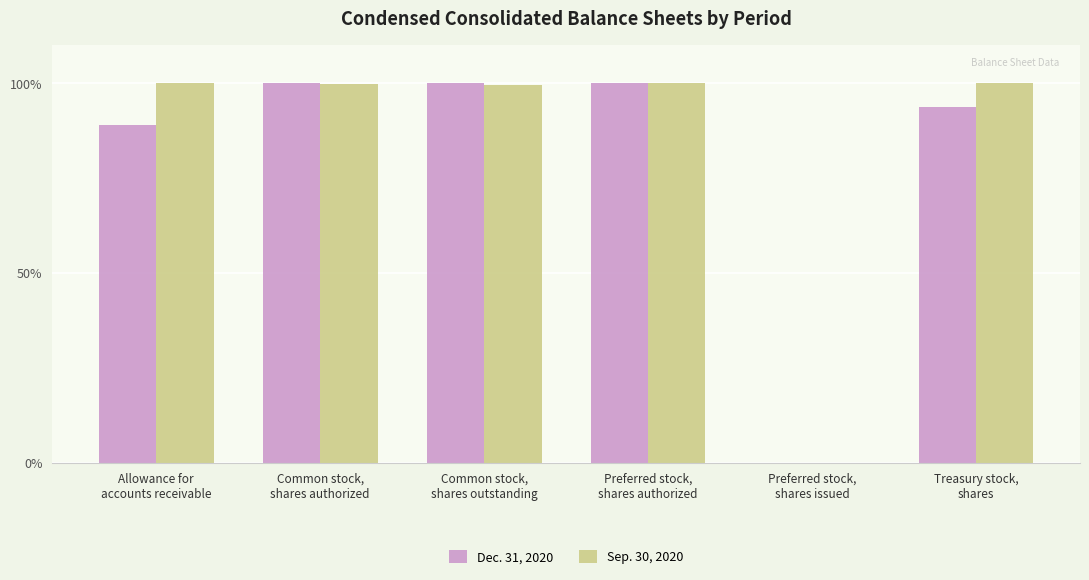

What is the maximum value for Dec. 31, 2020?

100.0